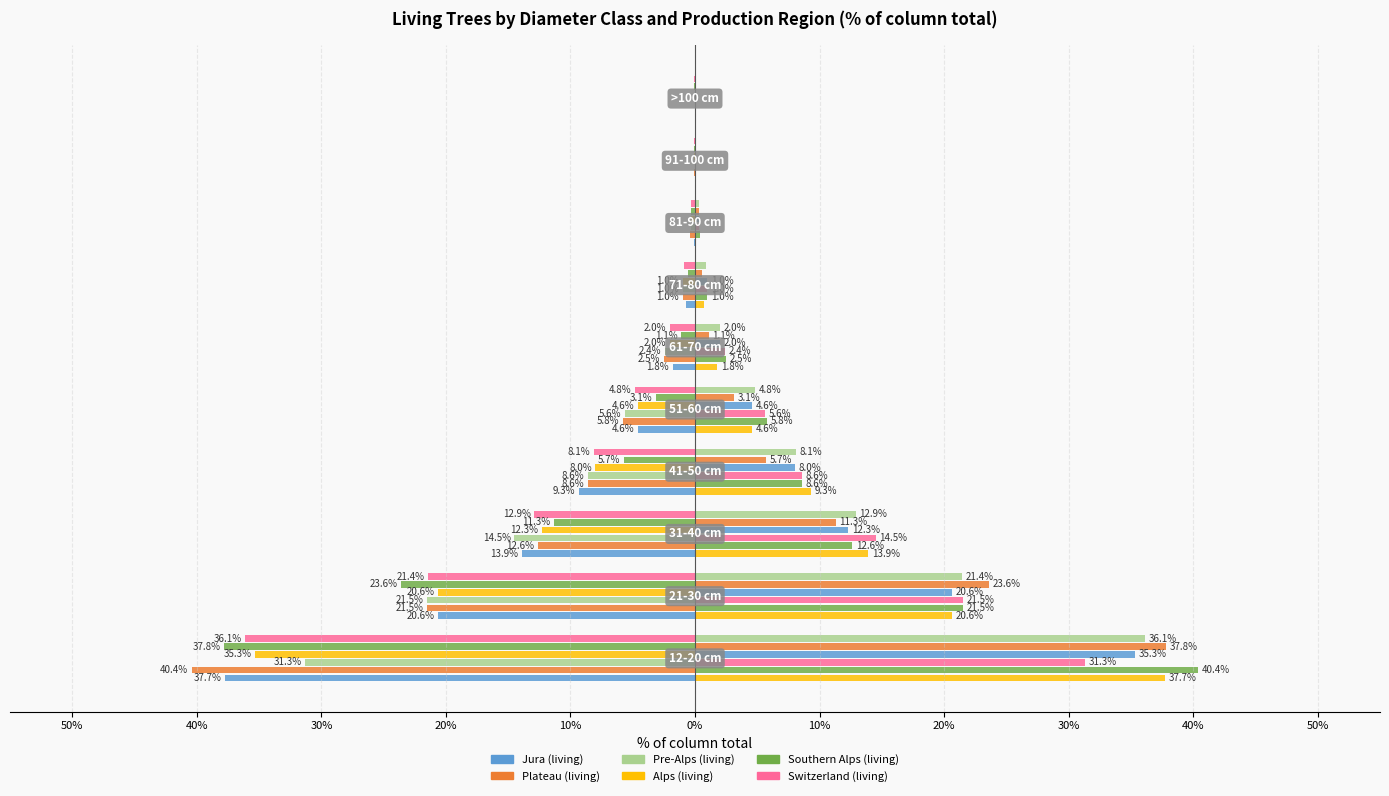

What is the total value across all series at 50%?

-218.6